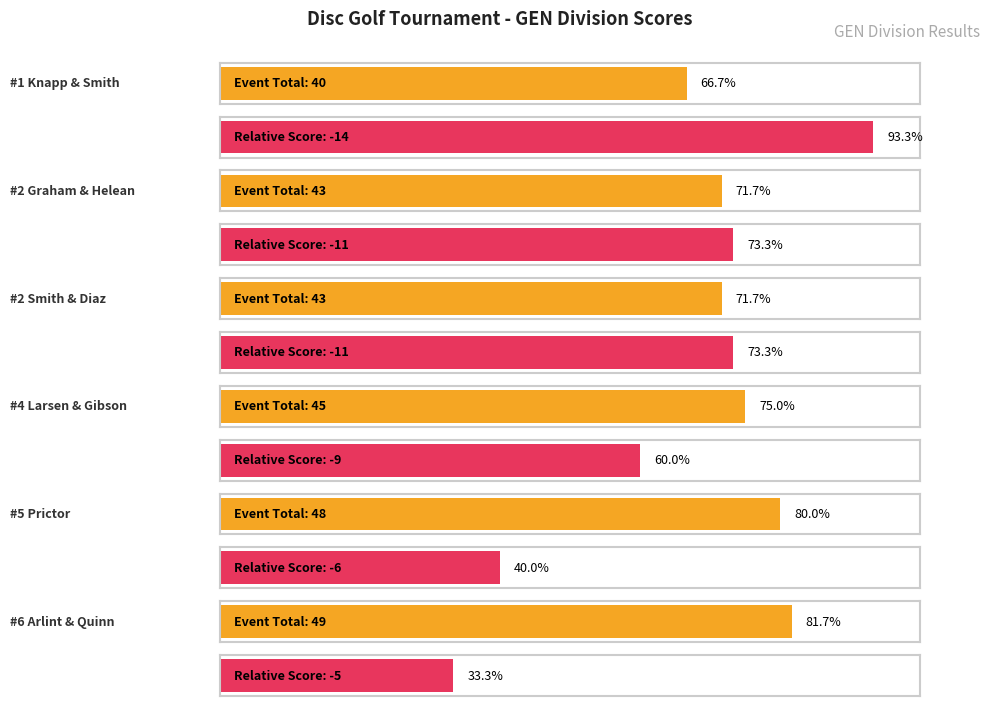

What is the label of the 3rd bar from the left?

Smith & Diaz